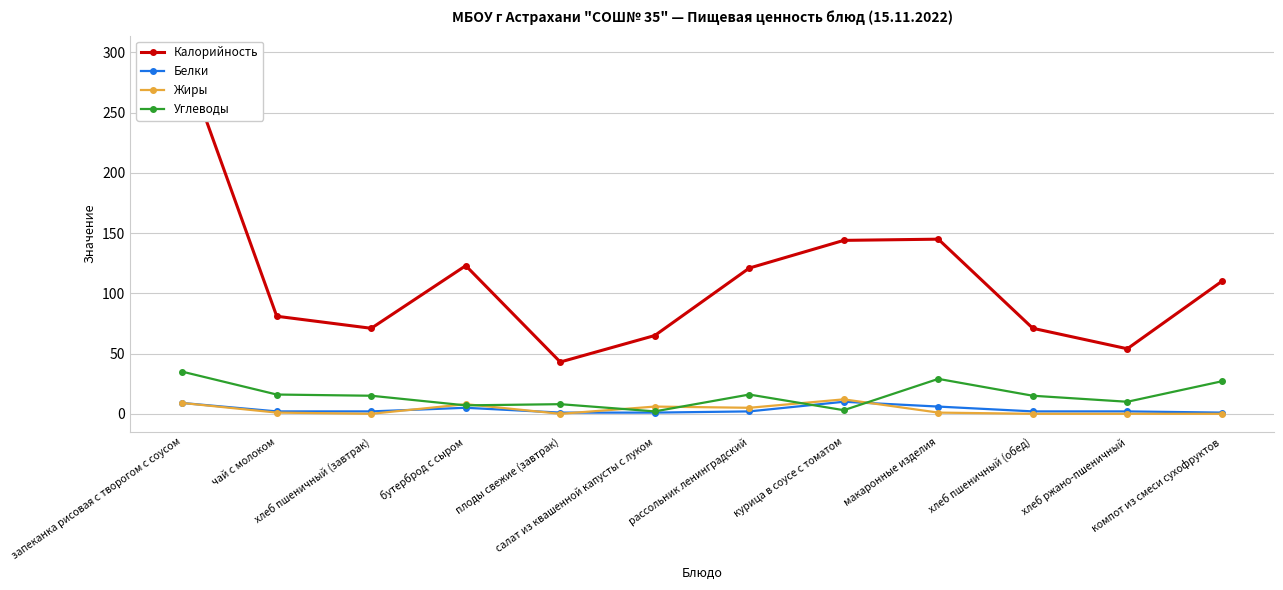

How many categories are shown in the chart?

12